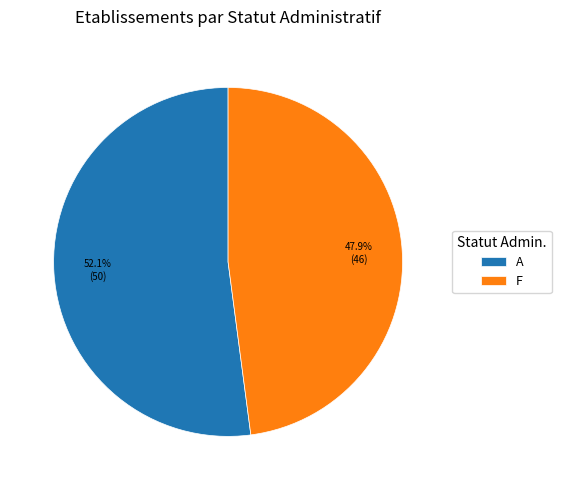

To the nearest percent, what percentage of the pie is A?

52%